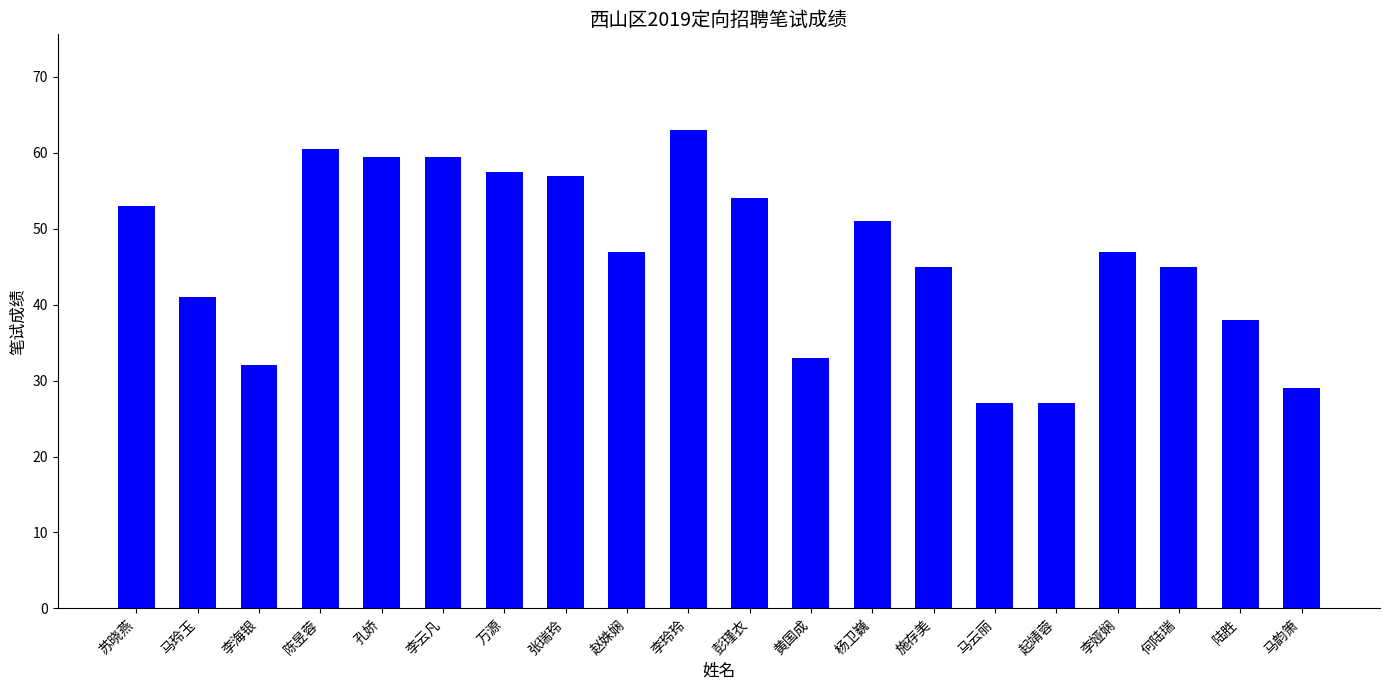

What is the label of the 7th bar from the left?

万源